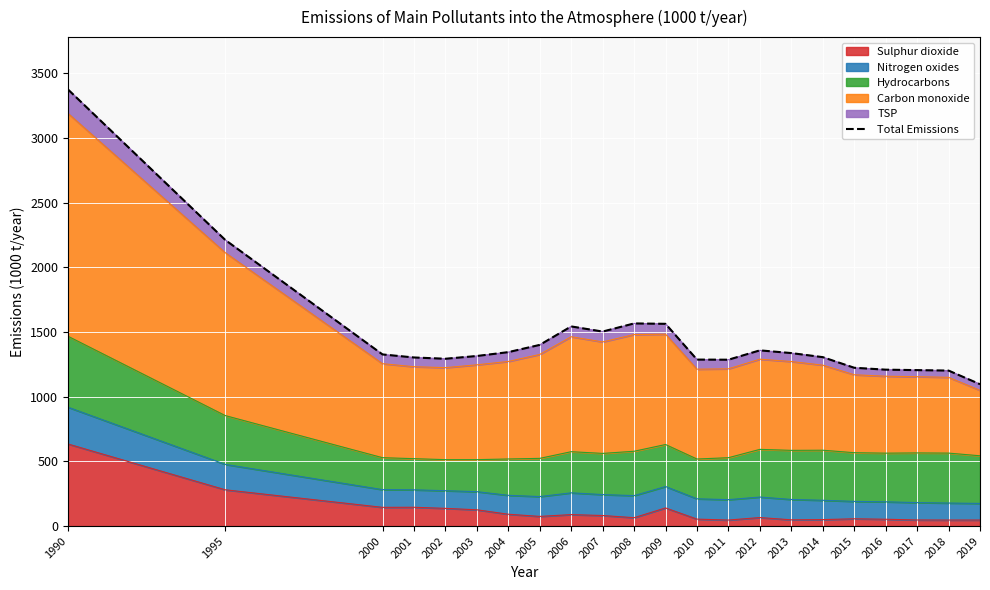

Which category has the highest value across all series?

1990